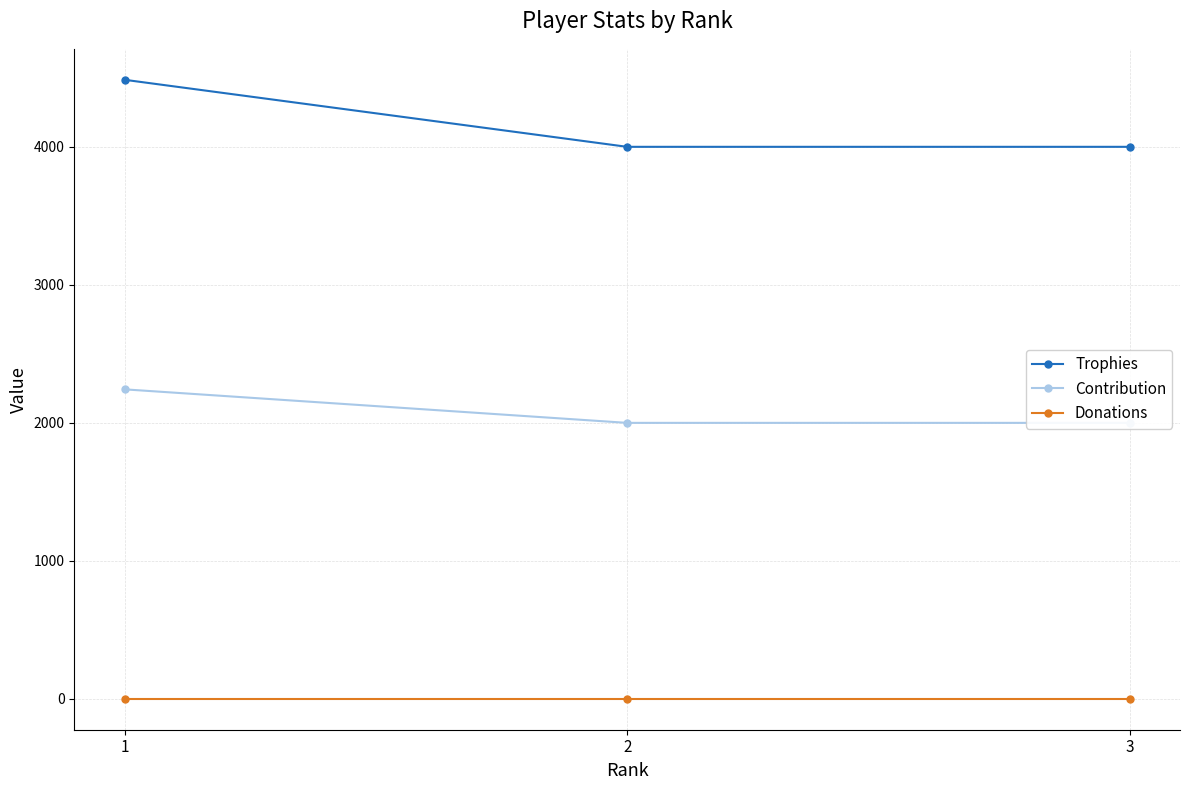

What are all the series names shown in the legend?

Trophies, Contribution, Donations